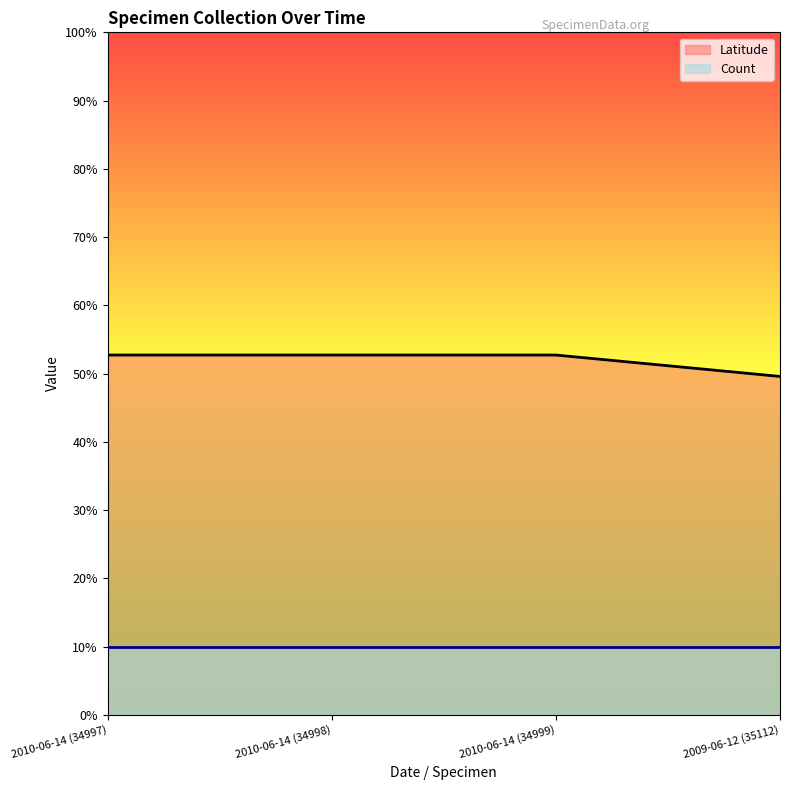

At which category does the chart reach its peak across all series?

2010-06-14 (34997)